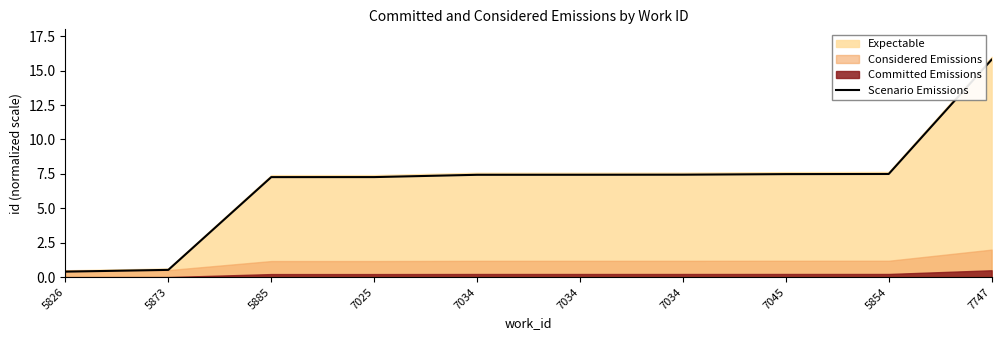

Reading left to right, list all the values displayed in this chart.

0.4	0.5	7.3	7.3	7.4	7.4	7.4	7.5	7.5	15.8